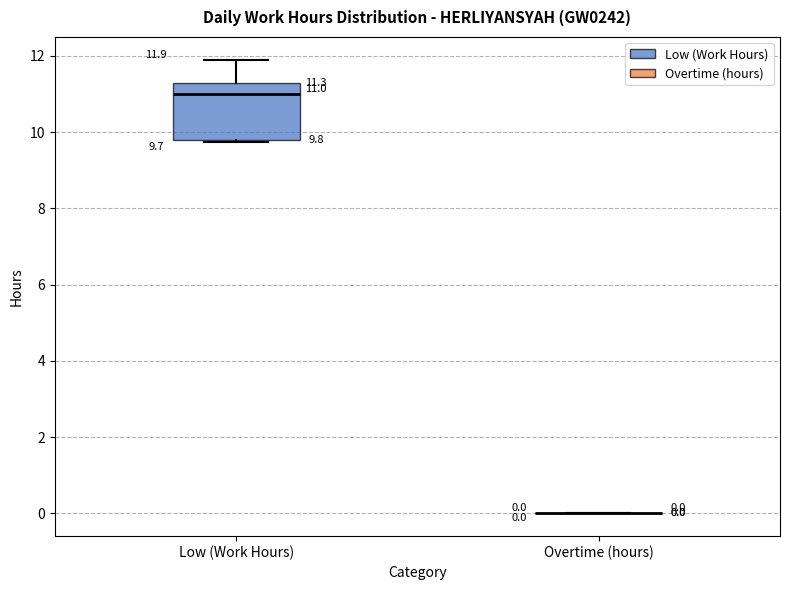

Which box is the tallest, from its lower edge to its upper edge?

Low (Work Hours)